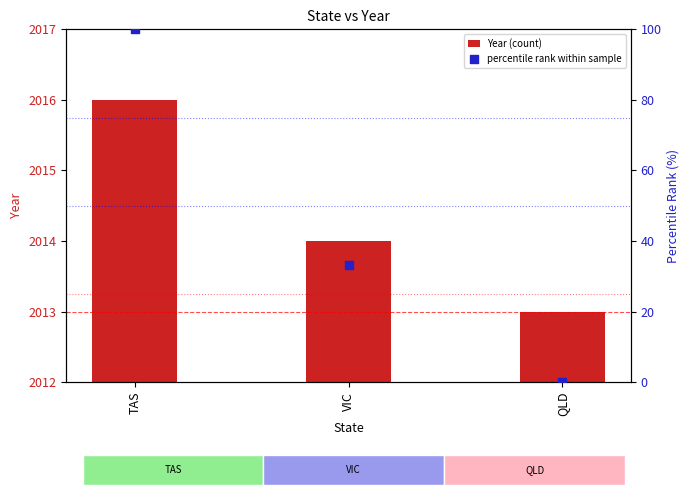

At which category is the sum across all series the highest?

TAS